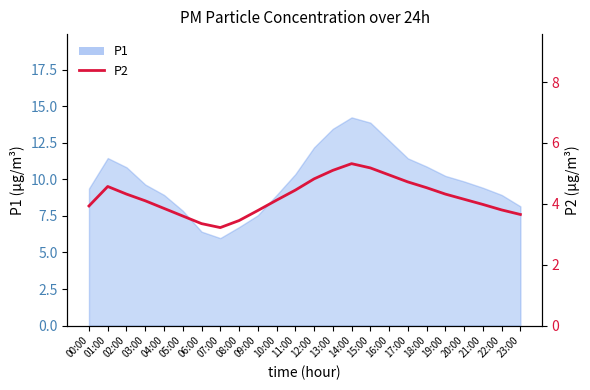

What is the label of the 20th point from the right?

04:00